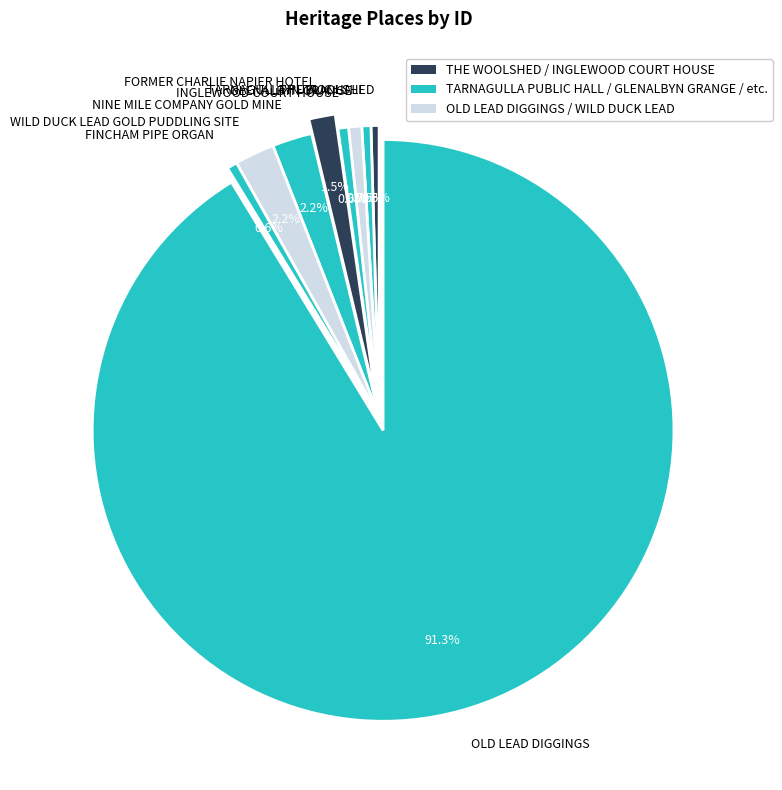

Between FINCHAM PIPE ORGAN and WILD DUCK LEAD GOLD PUDDLING SITE, which is larger?

WILD DUCK LEAD GOLD PUDDLING SITE